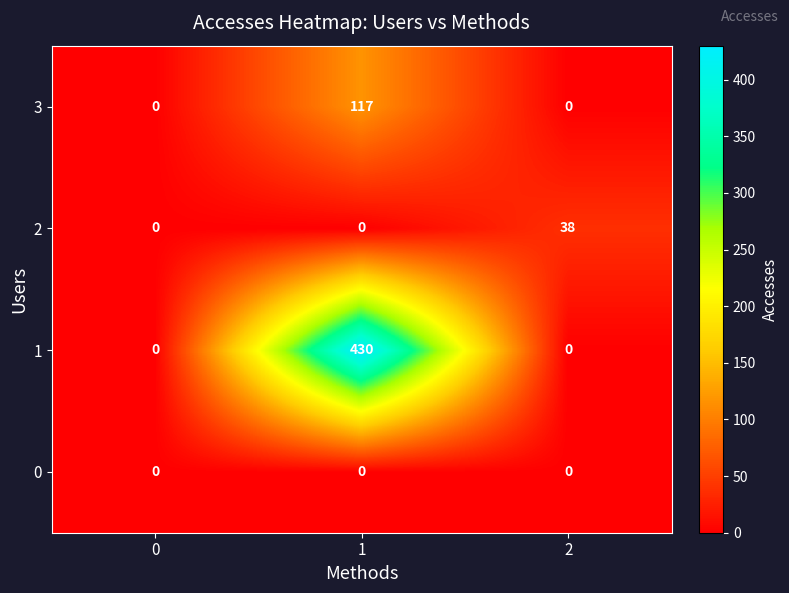

Reading right to left, what are all the values shown in this chart?

3: 0	117	0
2: 38	0	0
1: 0	430	0
0: 0	0	0